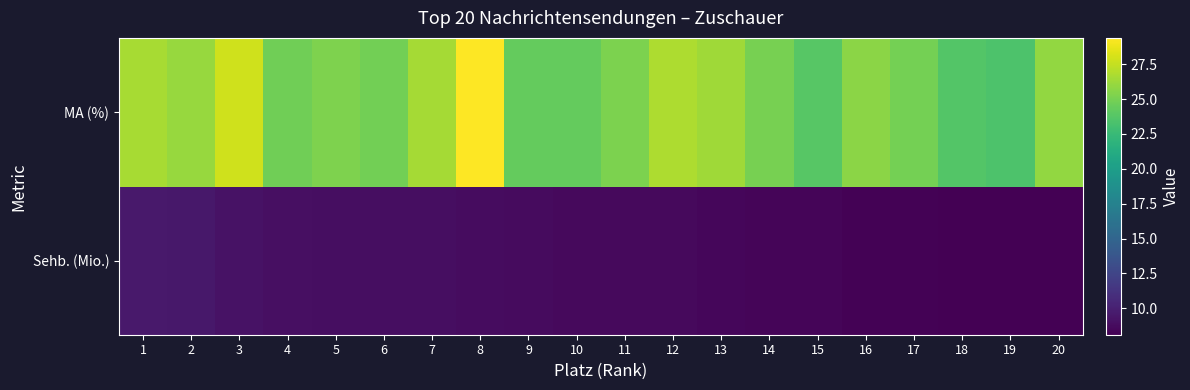

What is the spread (max minus min) of values at 14?

16.6